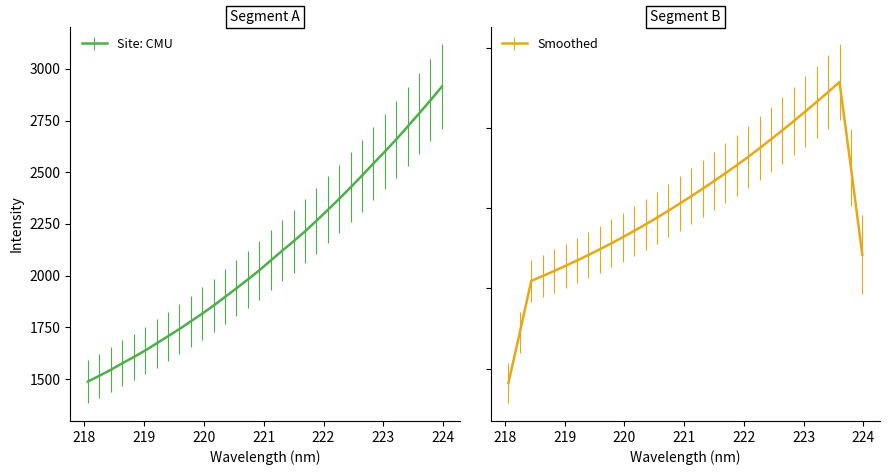

What is the maximum value for Site: CMU?

2913.9